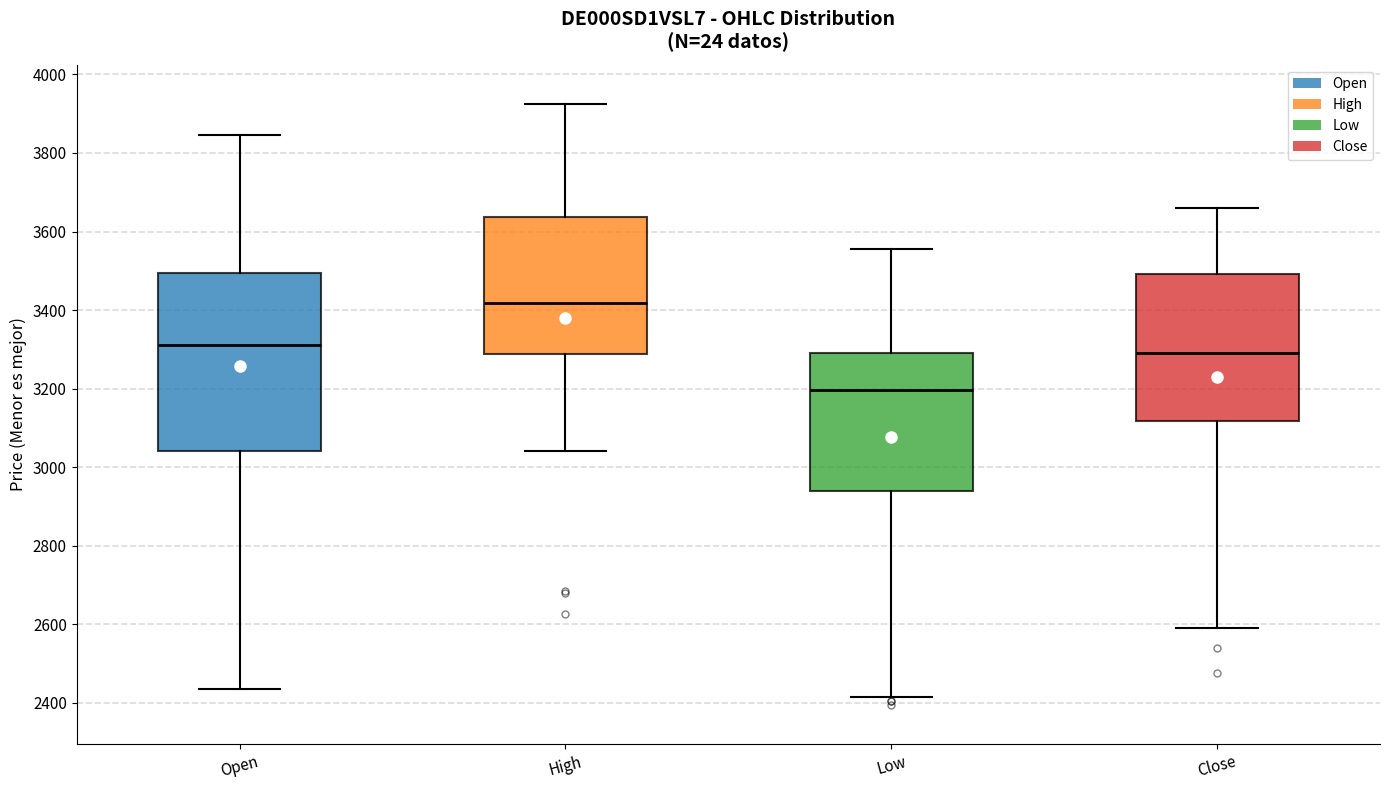

Where is the upper edge of the box for Open on the y-axis? The values are not printed on the chart, so give them approximately, as read against the axis.

3500